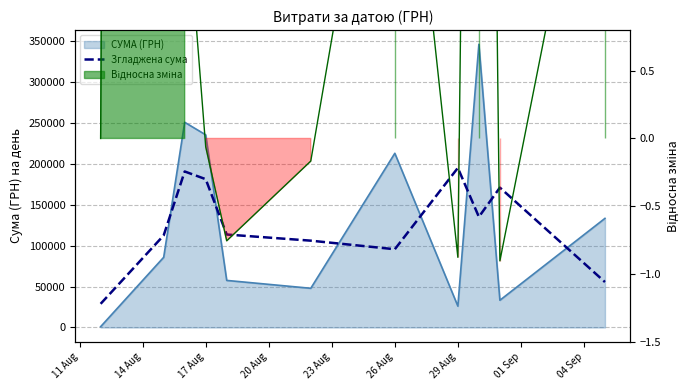

Count the number of categories in the chart.

11